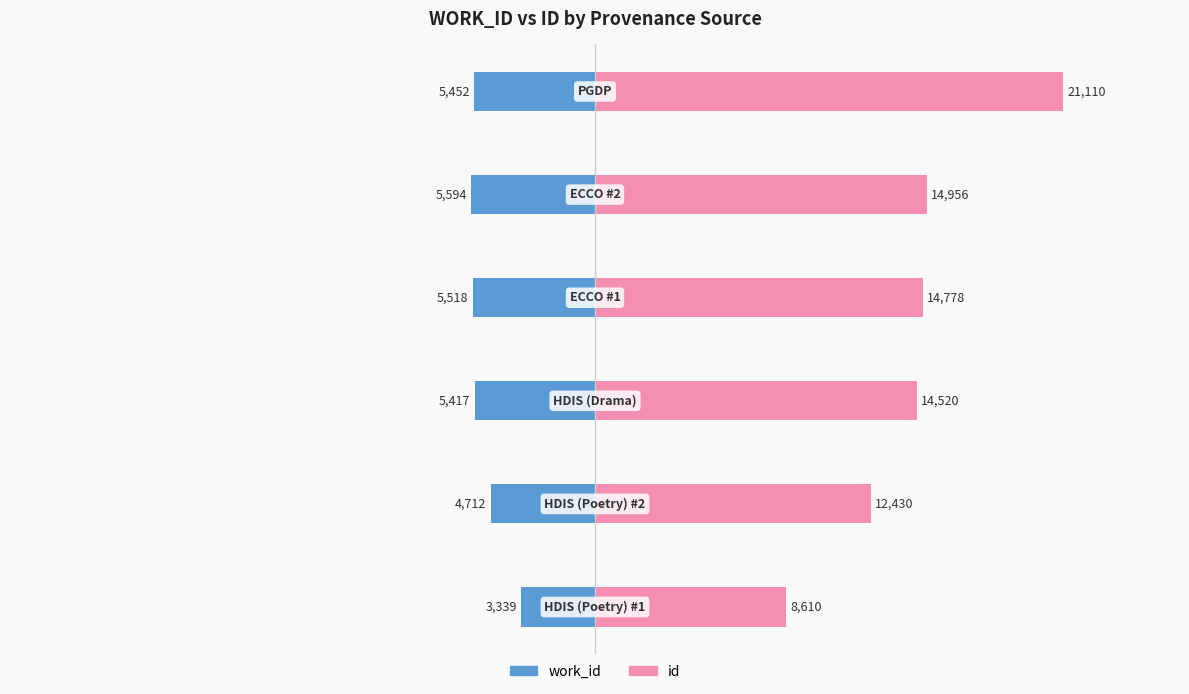

What is the approximate value of id at 4, to the nearest 50?

14950